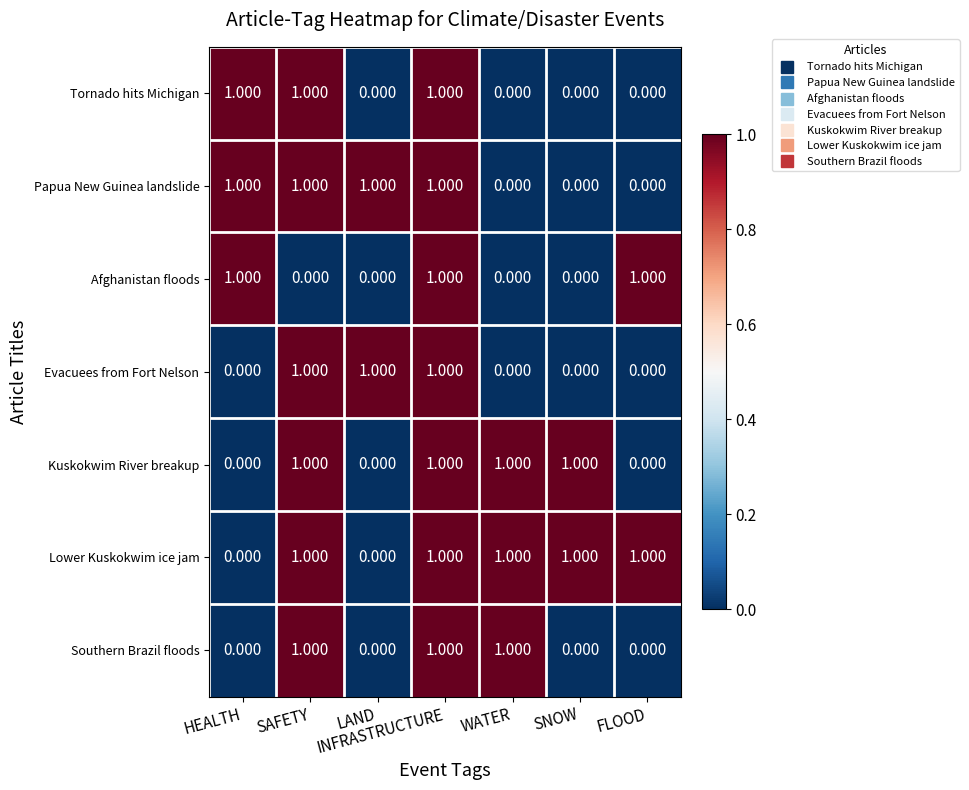

Which series has the largest total across all categories?

Lower Kuskokwim ice jam